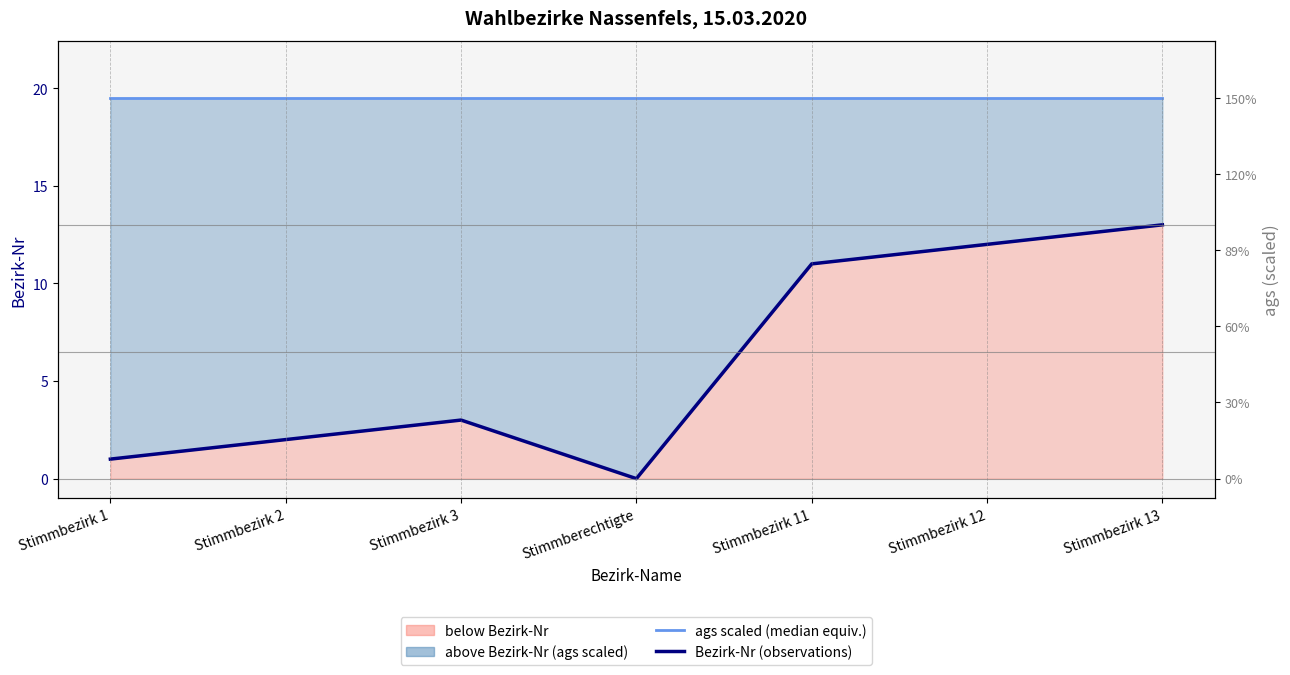

Which series has the largest total across all categories?

ags scaled (50th pct equivalent)